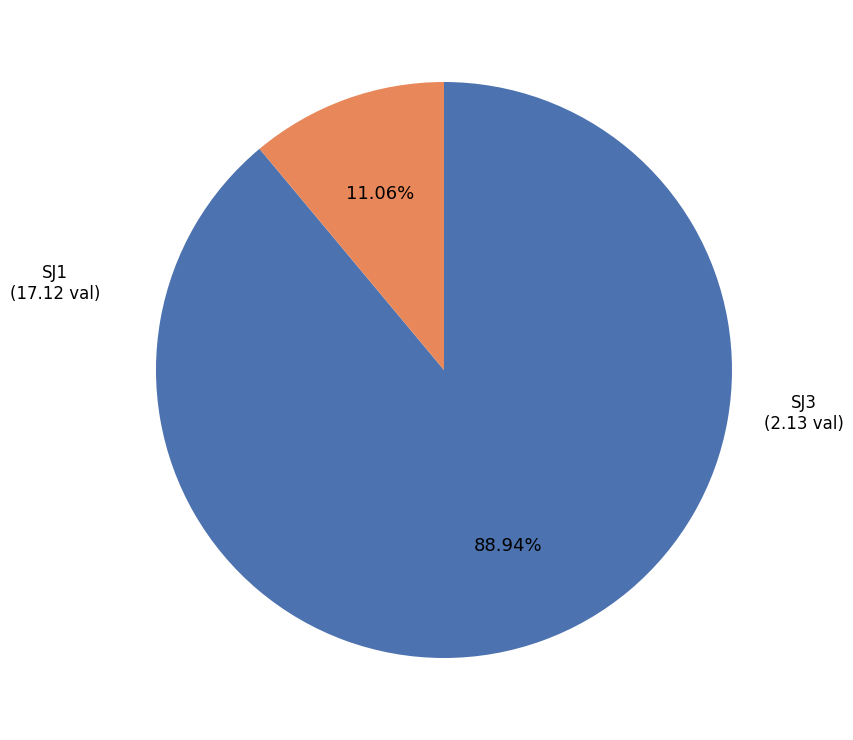

What is the ratio of the value at SJ3 to the value at SJ1?

0.1